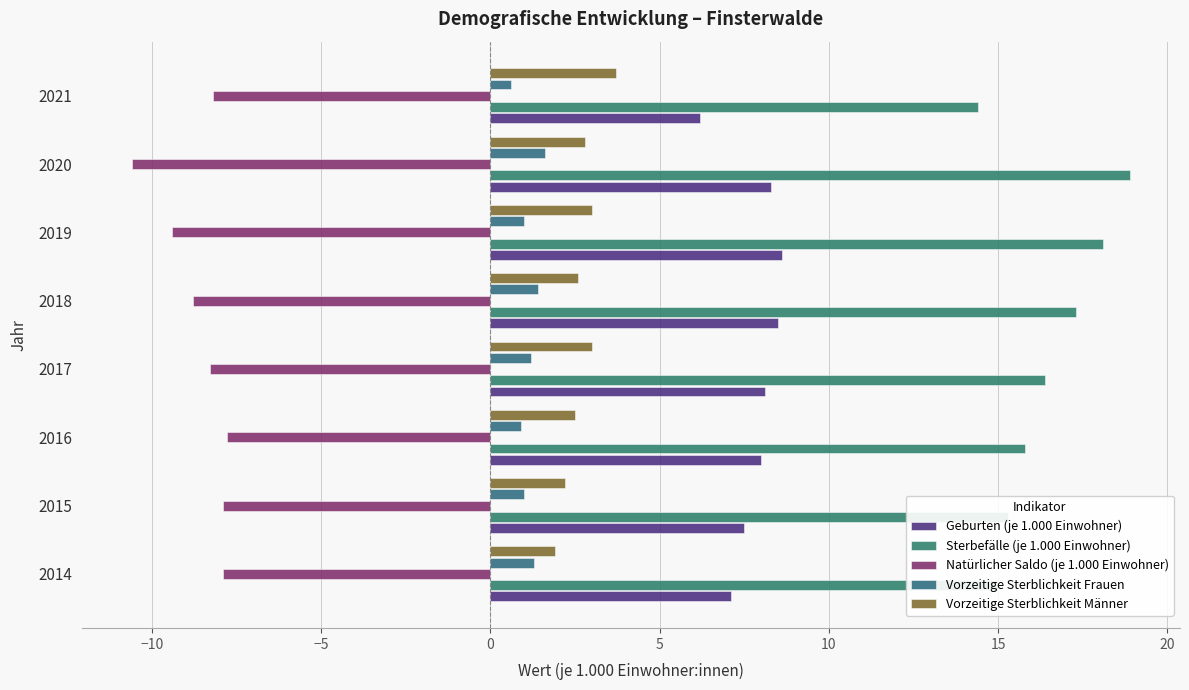

How many data points in Sterbefälle (je 1.000 Einwohner) are less than 16?

4